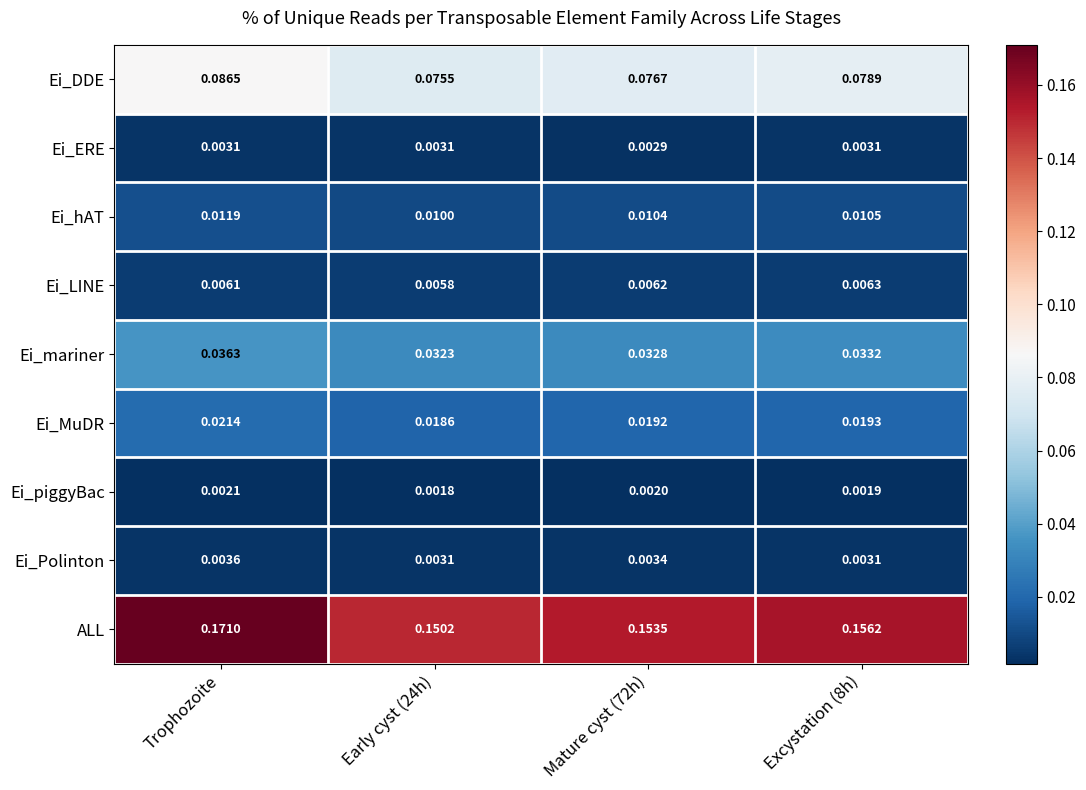

Which series has the largest range (max minus min)?

ALL